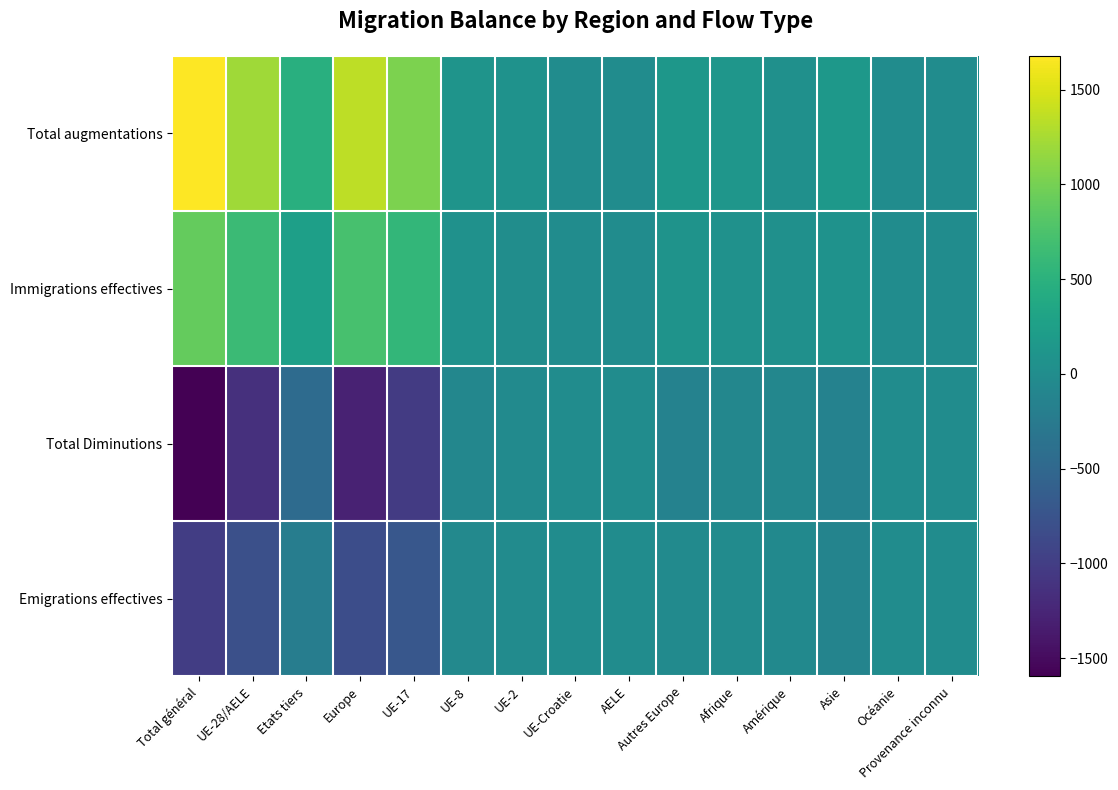

At which category is the sum across all series the highest?

Afrique